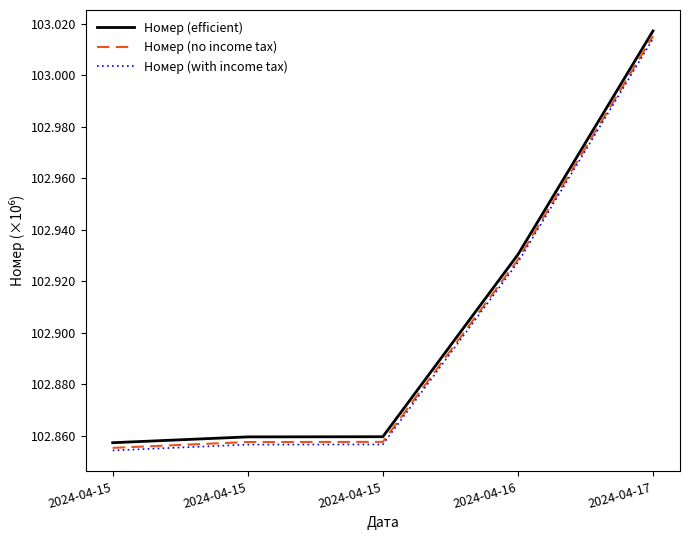

The value of Номер (with income tax) at 2024-04-15 is 22.8. True or false?

False